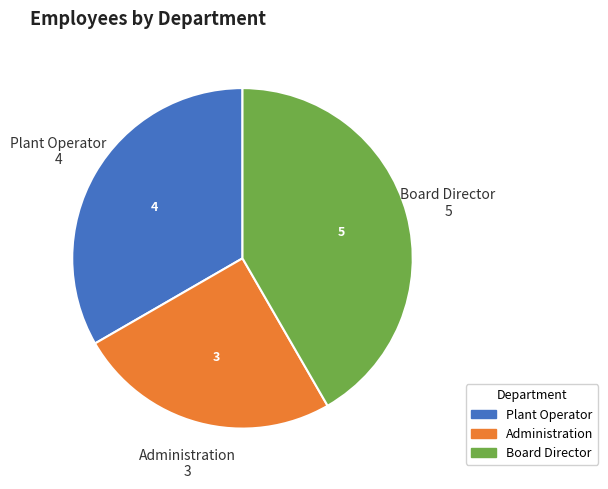

How many slices are in this pie chart?

3